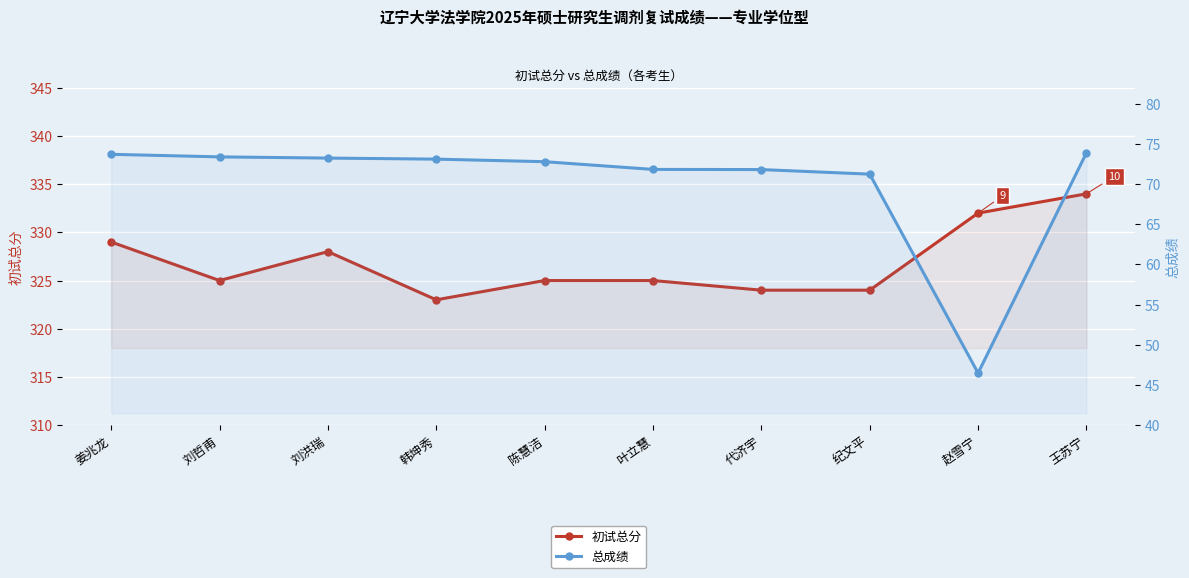

Which category has the highest value across all series?

王苏宁